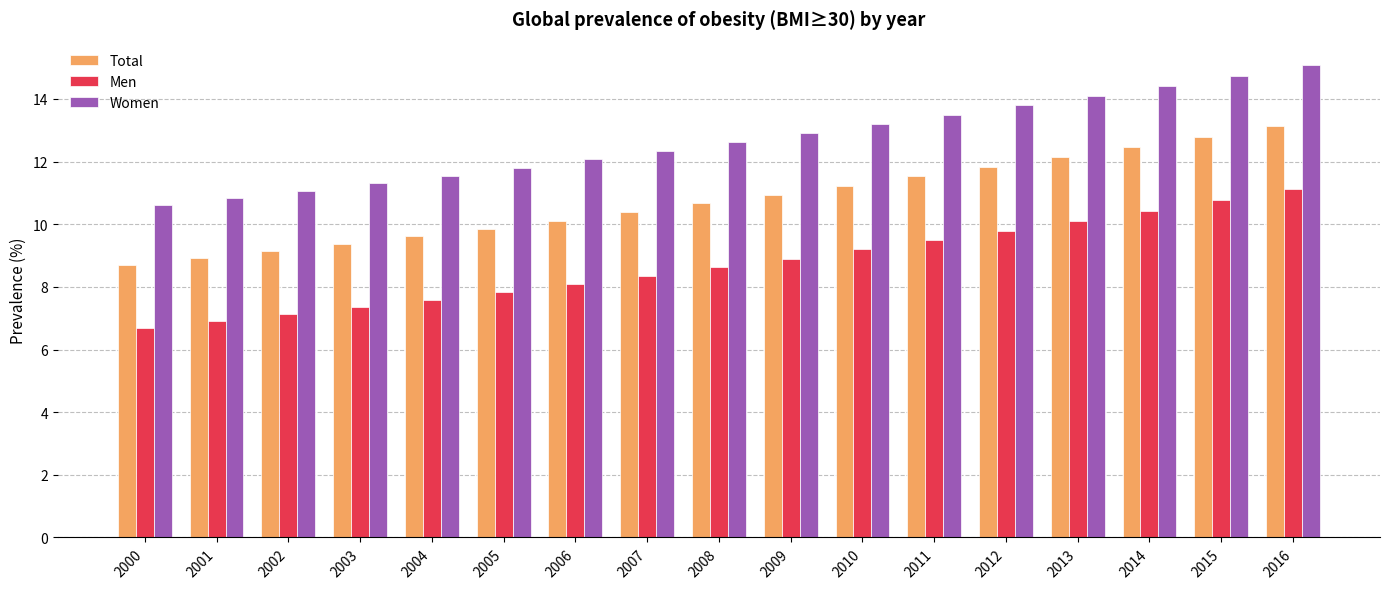

Which label corresponds to the smallest value in the chart?

2000